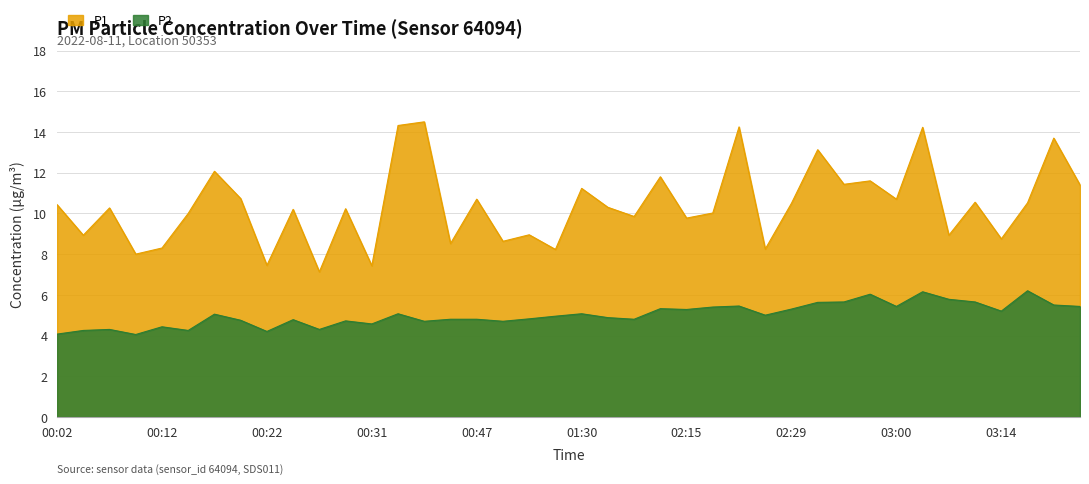

What is the difference between the highest and lowest values at 00:14?

5.8